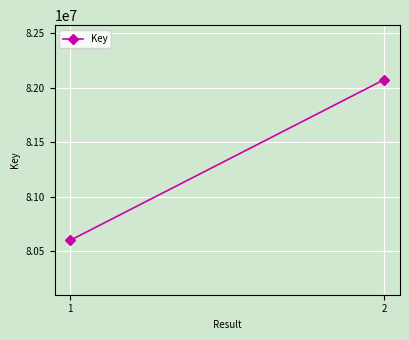

Reading left to right, extract all data points from this chart.

1=80598481	2=82075986